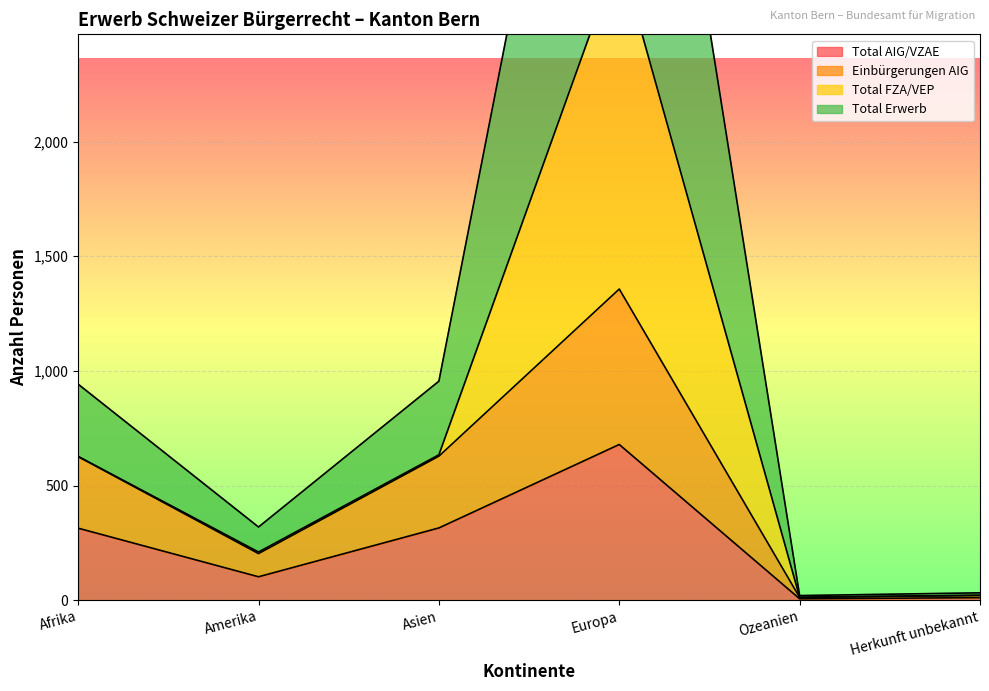

True or false: Einbürgerungen AIG and Total Erwerb cross at least once.

False